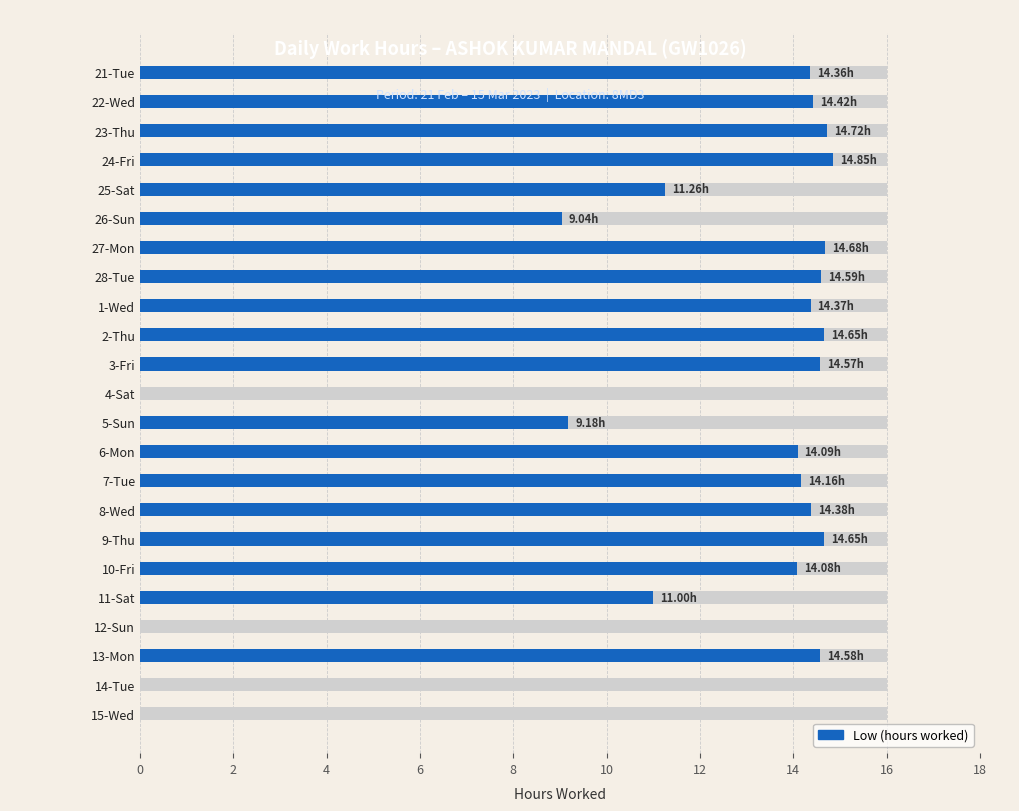

What is the difference between the maximum and second lowest values?

14.8